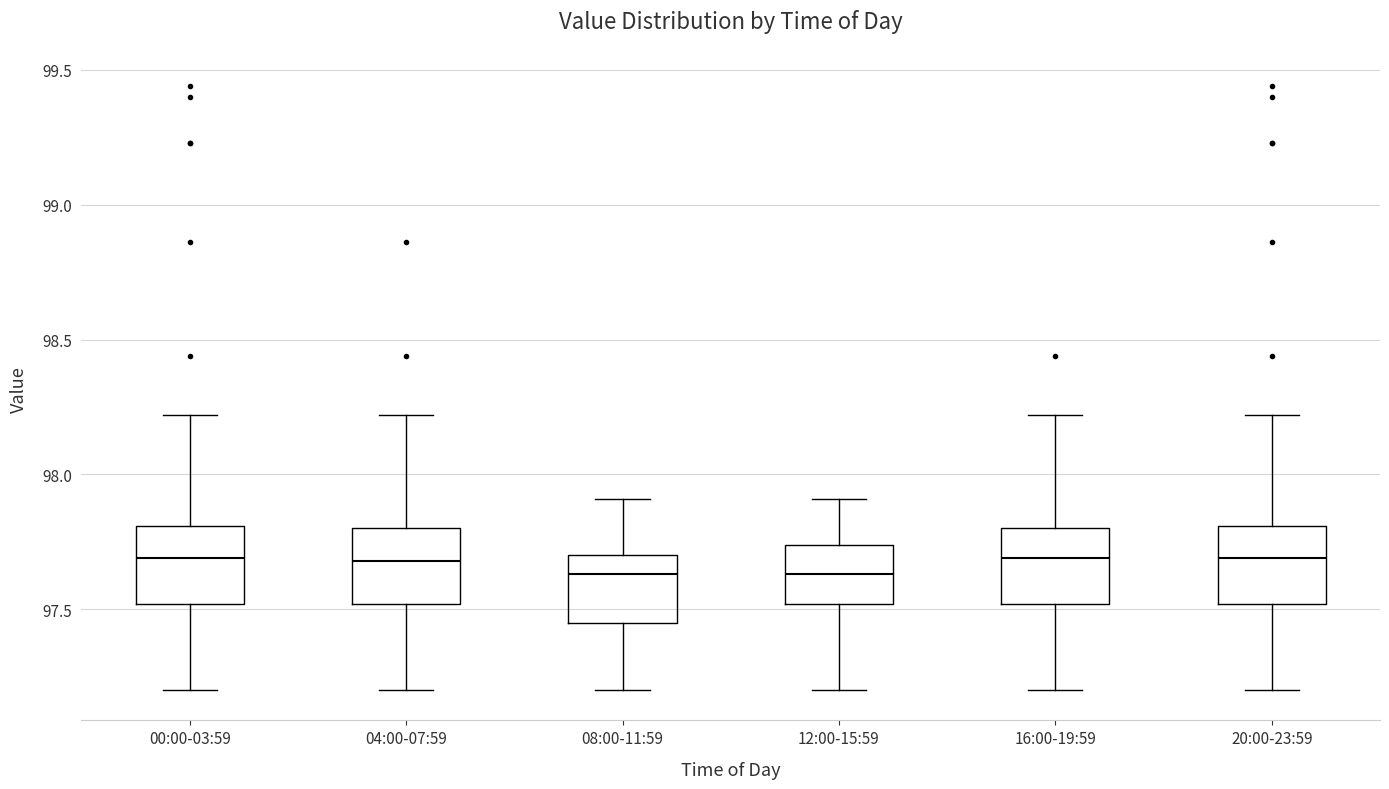

Reading left to right, read every box against the y-axis: the position of its median line, the range the box covers, and the ends of its whiskers. The values are not printed on the chart, so give them approximately, as read against the axis.

00:00-03:59: median 97.70, box 97.50 to 97.80, whiskers 97.20 to 98.20
04:00-07:59: median 97.70, box 97.50 to 97.80, whiskers 97.20 to 98.20
08:00-11:59: median 97.65, box 97.45 to 97.70, whiskers 97.20 to 97.90
12:00-15:59: median 97.65, box 97.50 to 97.75, whiskers 97.20 to 97.90
16:00-19:59: median 97.70, box 97.50 to 97.80, whiskers 97.20 to 98.20
20:00-23:59: median 97.70, box 97.50 to 97.80, whiskers 97.20 to 98.20